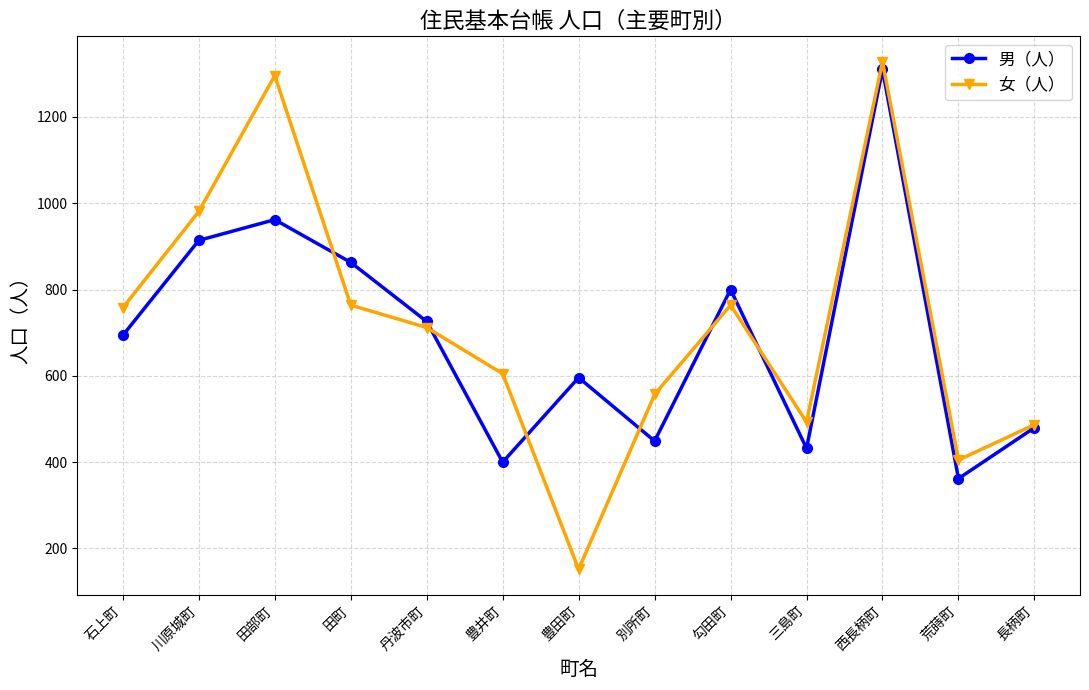

What value does the 女（人） series have at 長柄町, to the nearest 100?

500